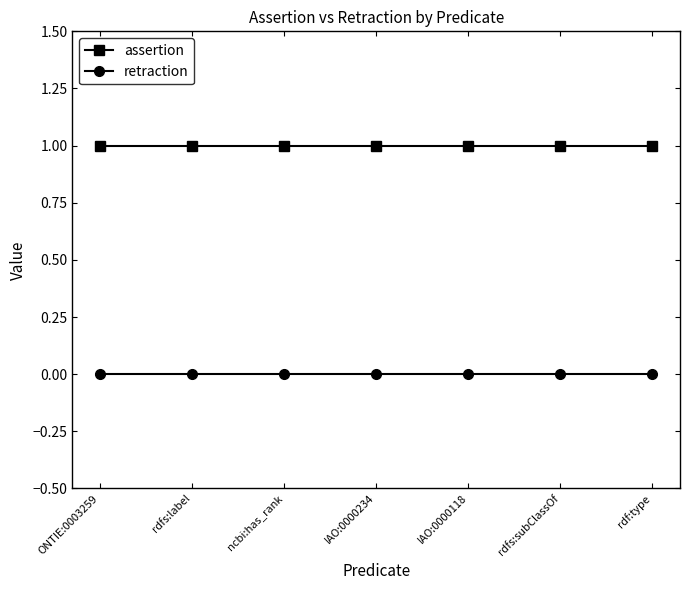

What are all the series names shown in the legend?

assertion, retraction